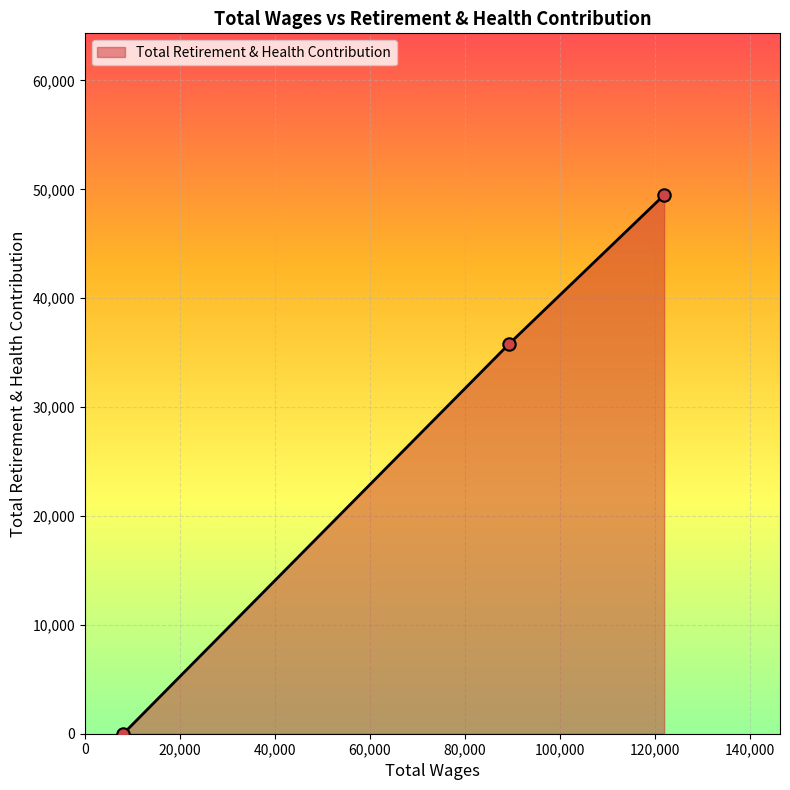

What is the difference between the maximum and minimum values?

49485